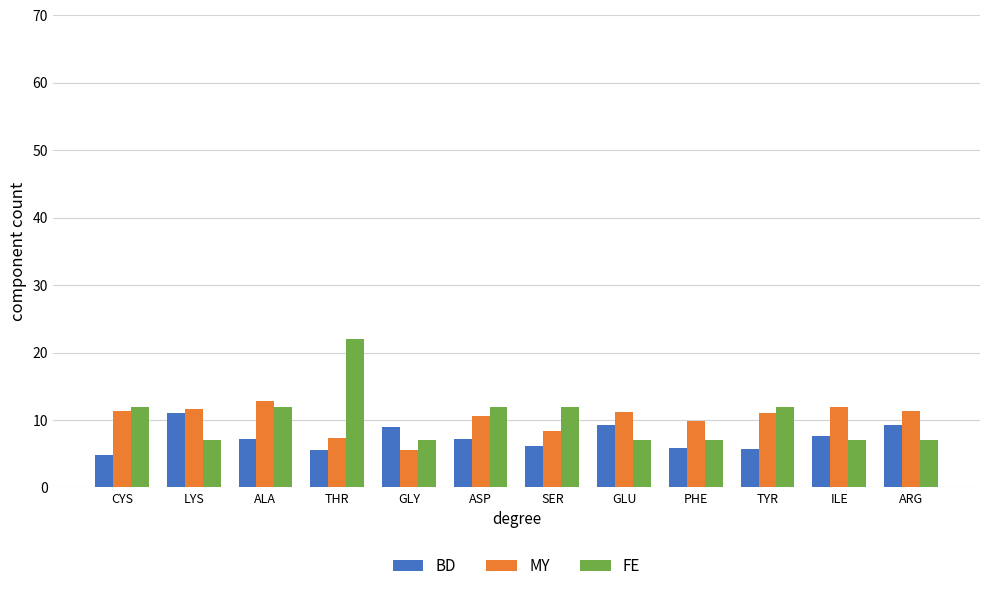

Does the chart contain any negative values?

No